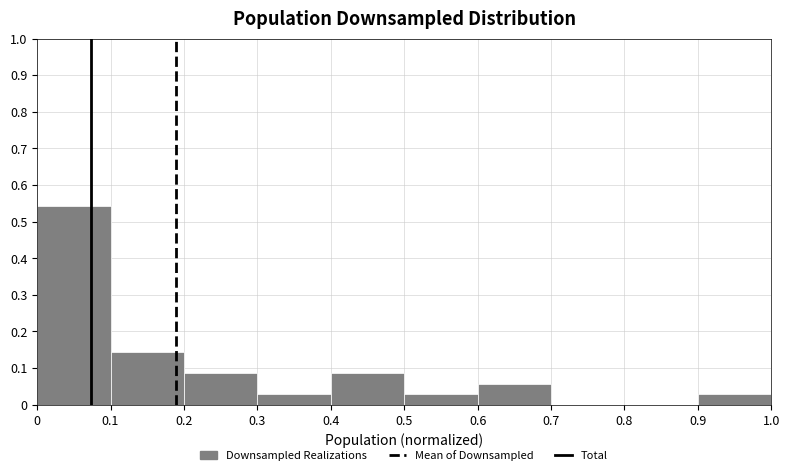

Reading left to right, list every bar in this chart as the range it spans on the x-axis followed by its height. The values are not printed on the chart, so give them approximately, as read against the axis.

0 to 0.1: 0.54
0.1 to 0.2: 0.14
0.2 to 0.3: 0.09
0.3 to 0.4: 0.03
0.4 to 0.5: 0.09
0.5 to 0.6: 0.03
0.6 to 0.7: 0.06
0.7 to 0.8: 0
0.8 to 0.9: 0
0.9 to 1.0: 0.03